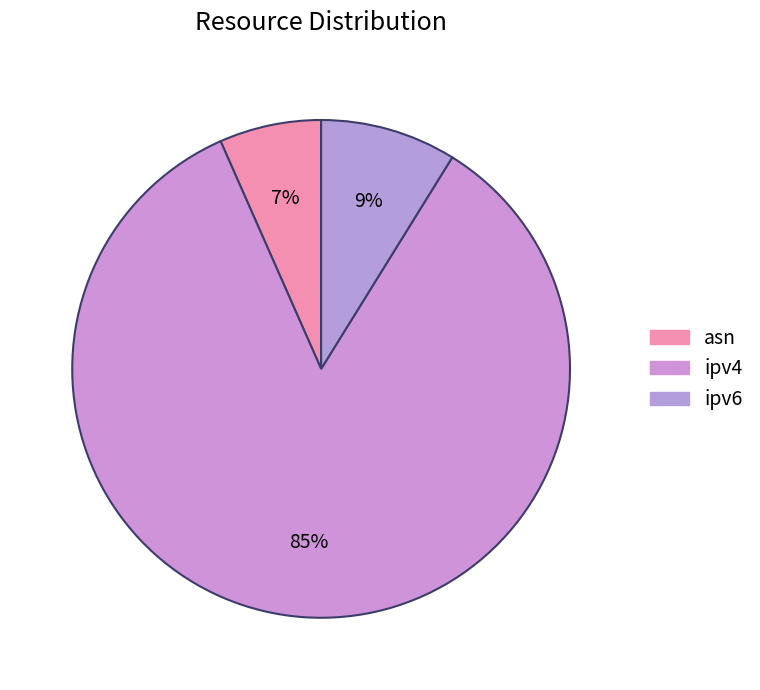

Is there a majority slice in this chart?

Yes